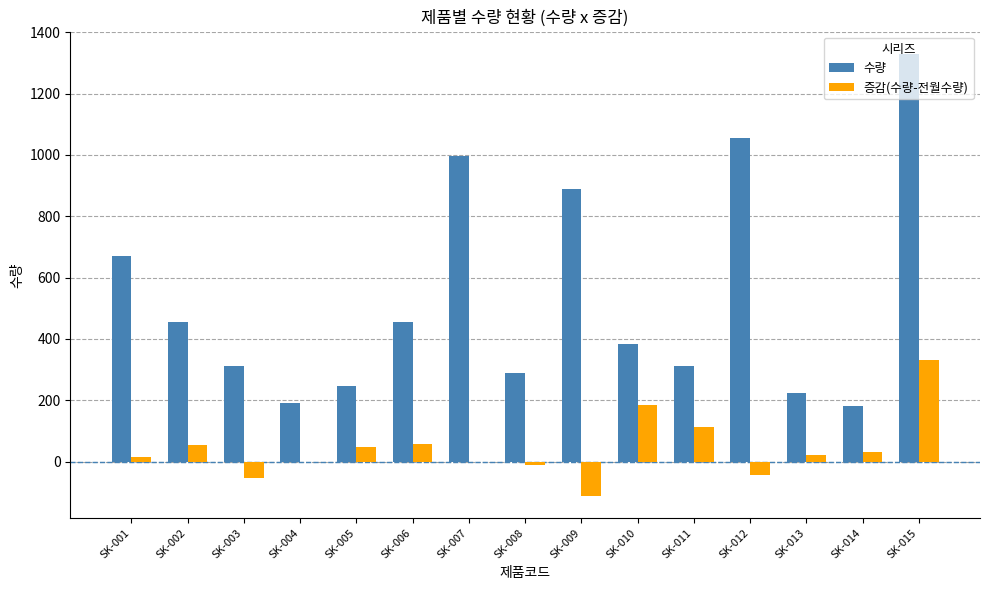

Where is 수량 nearest to the value 755?

SK-001